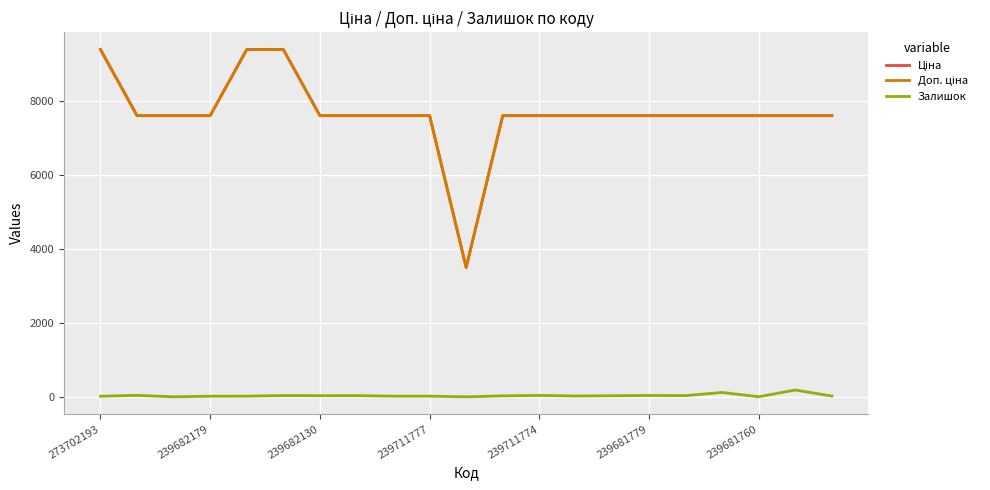

Where does the Залишок series first go above 26?

239682179